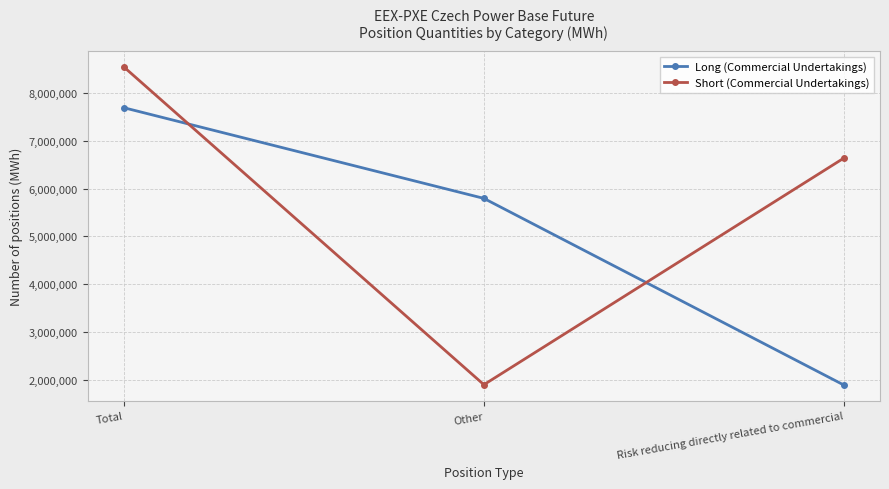

Reading left to right, transcribe all the data shown in this chart.

Long (Commercial Undertakings): Total=7689406	Other=5794942	Risk reducing directly related to commercial=1894464
Short (Commercial Undertakings): Total=8541877	Other=1903281	Risk reducing directly related to commercial=6638596